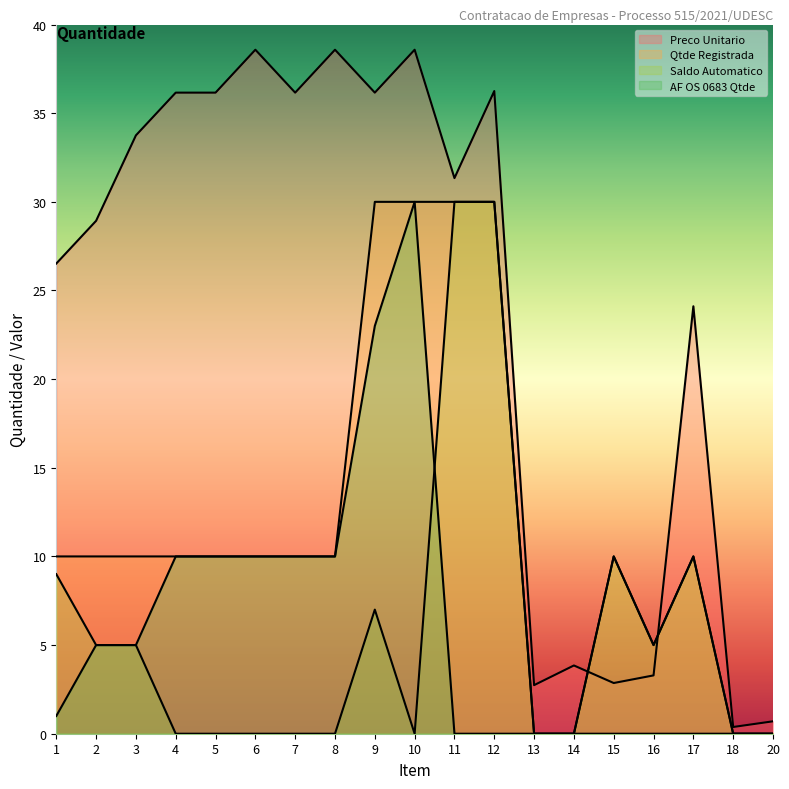

Which series changed the most between 1 and 18?

Preco Unitario